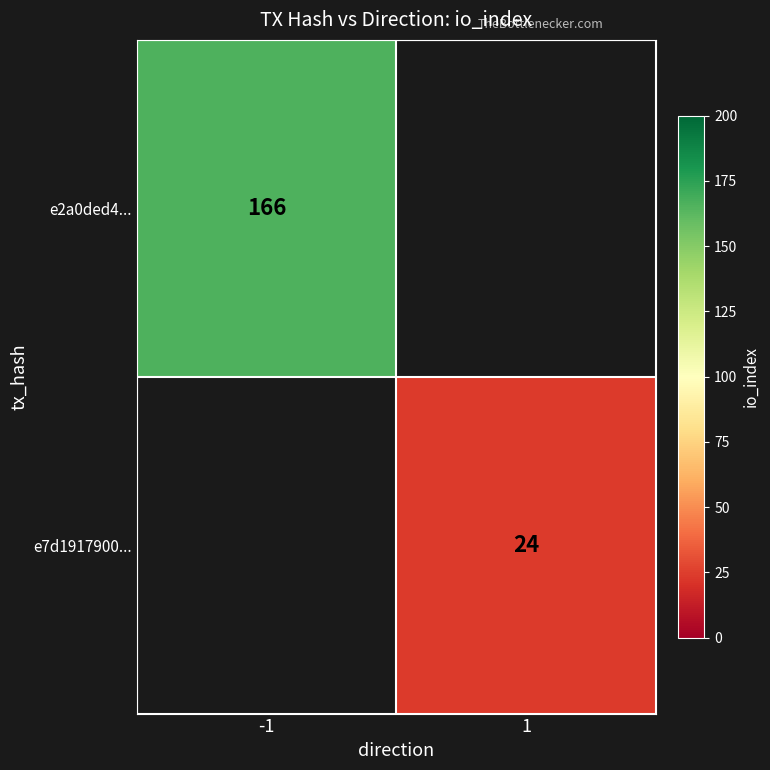

Count the number of categories in the chart.

2